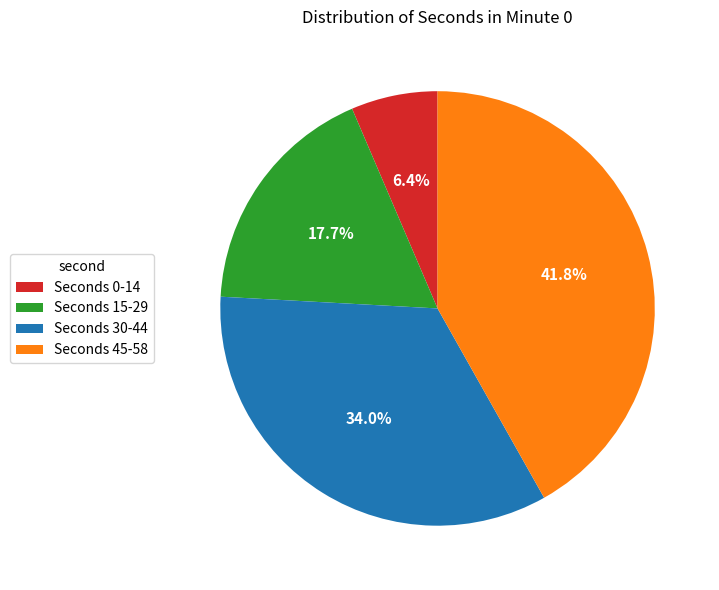

Rank the categories by value from highest to lowest.

Seconds 45-58, Seconds 30-44, Seconds 15-29, Seconds 0-14